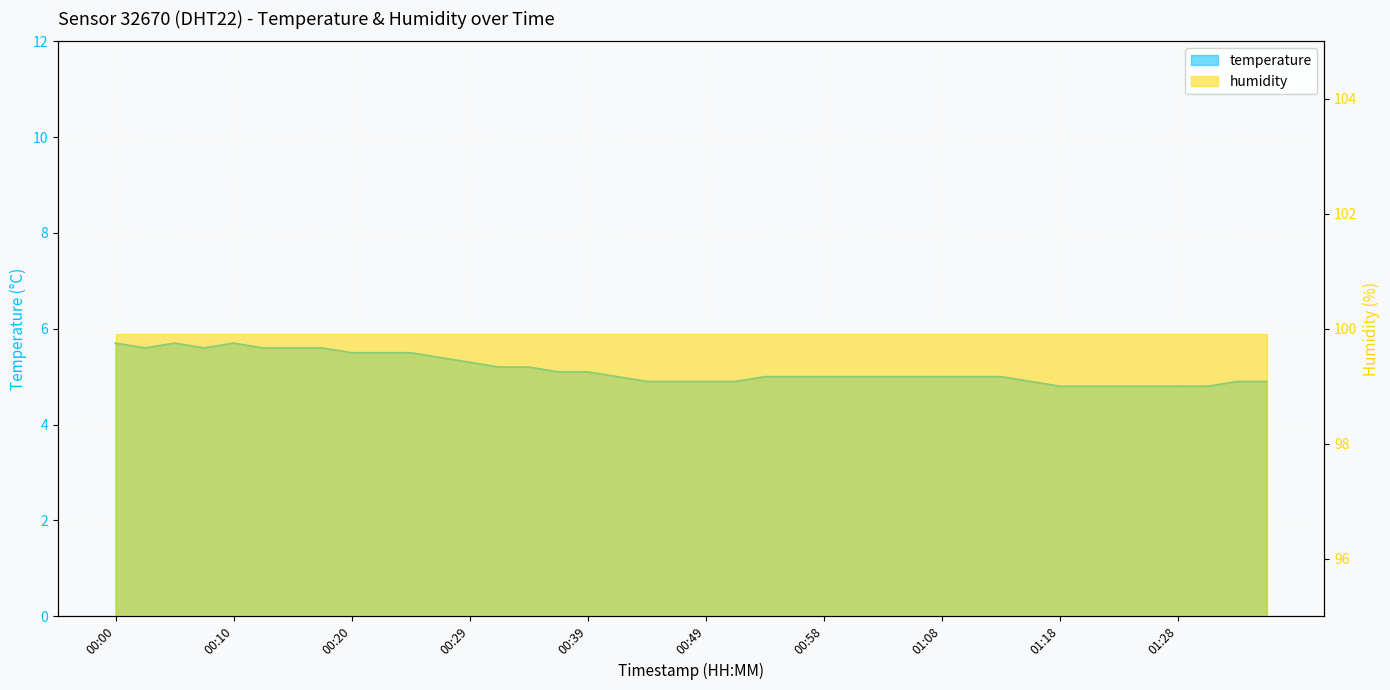

True or false: the data shows 2.0 at 01:03.

False